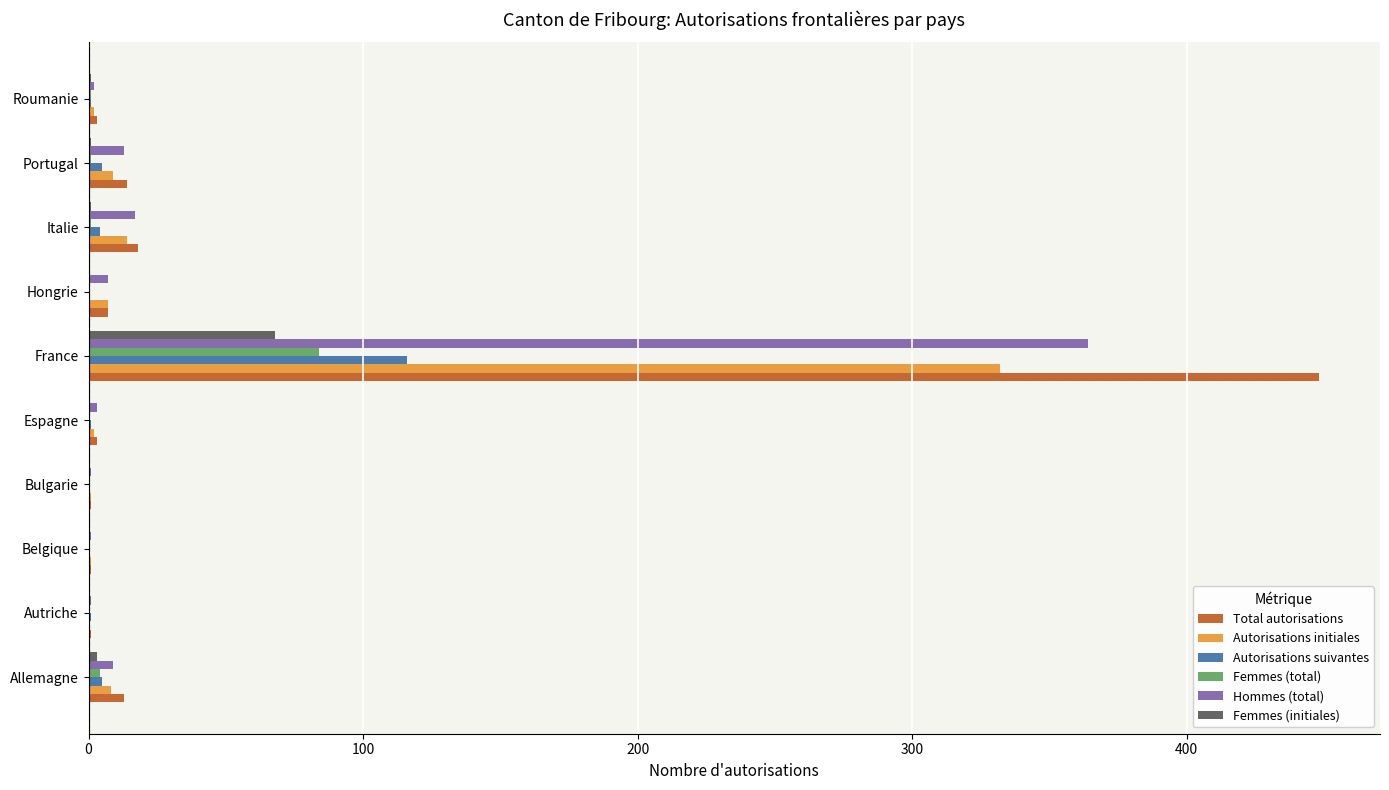

Is it true that Femmes (initiales) equals -37 at Belgique?

False